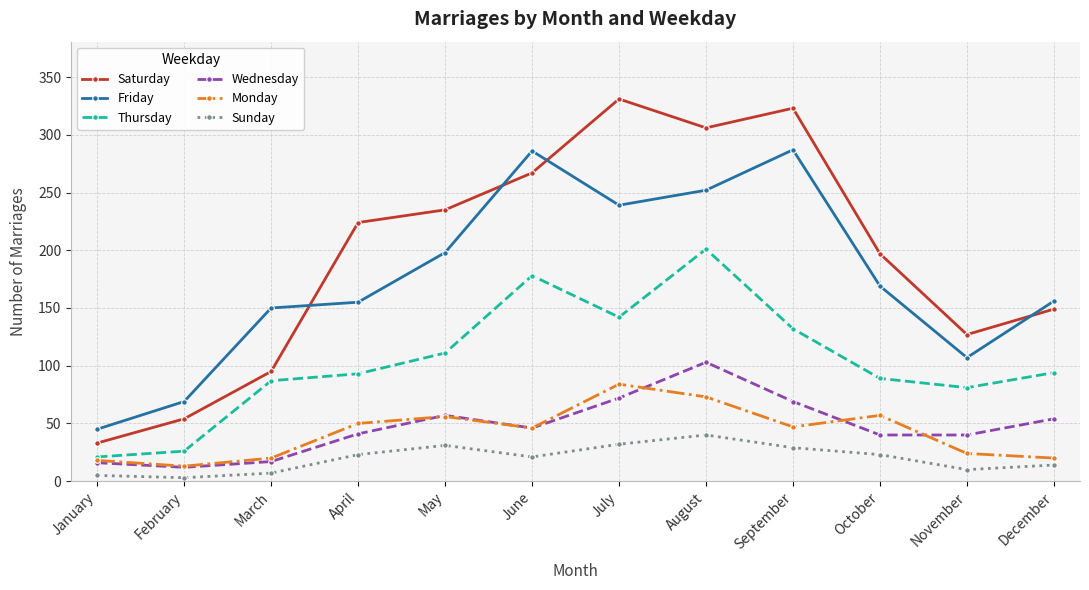

True or false: Saturday and Thursday intersect in this chart.

False